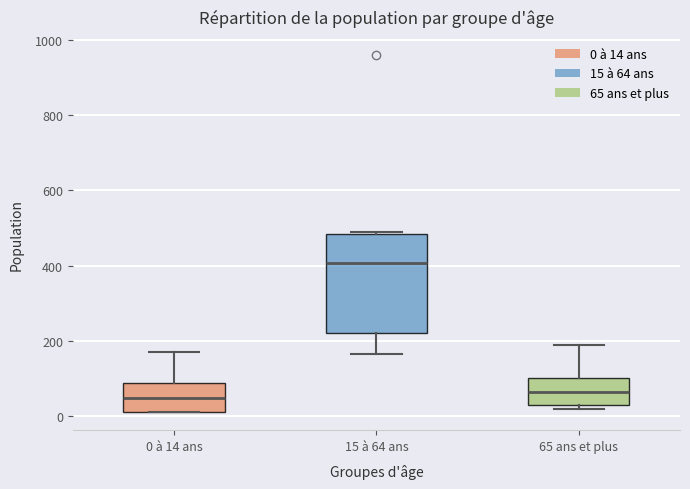

Where does the median line of the box for 0 à 14 ans sit on the y-axis? The values are not printed on the chart, so give them approximately, as read against the axis.

40